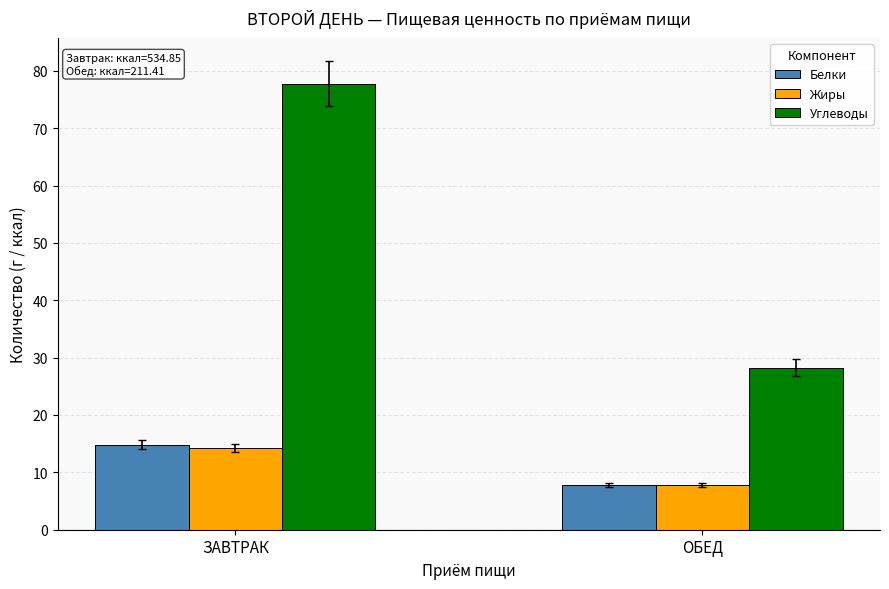

What is the total value across all series at ОБЕД?

43.9